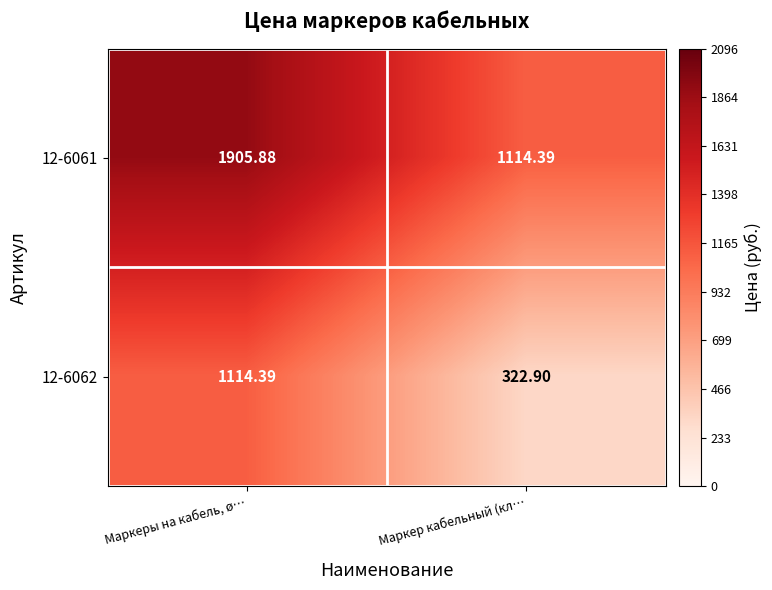

Which category has the lowest value across all series?

Маркер кабельный (кл…